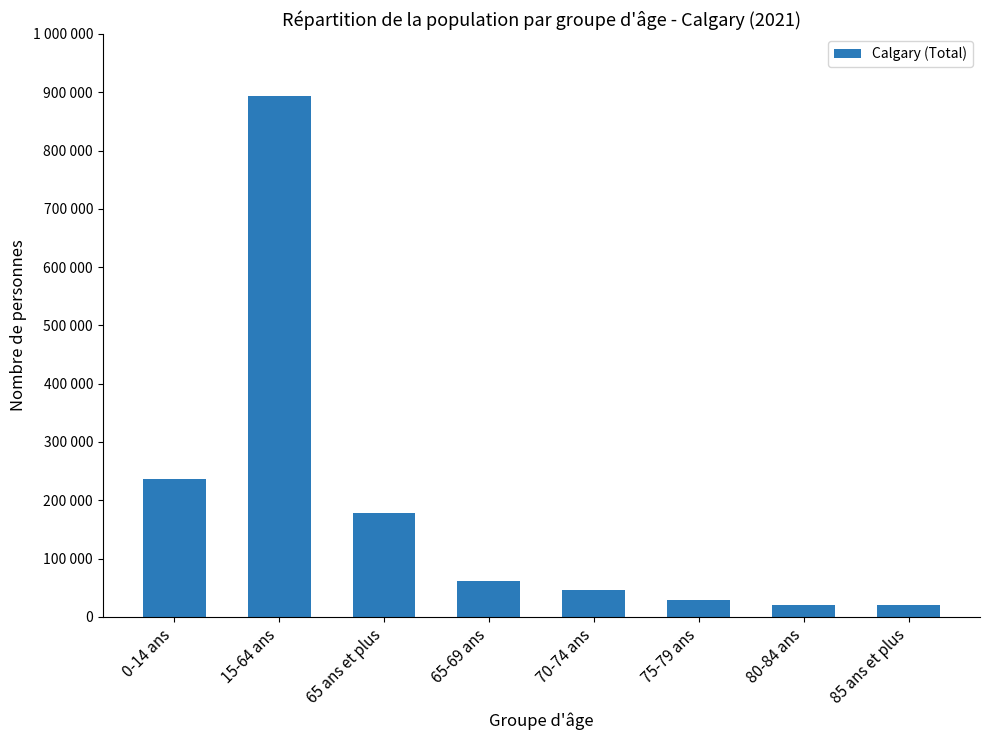

What is the greatest value displayed?

893525